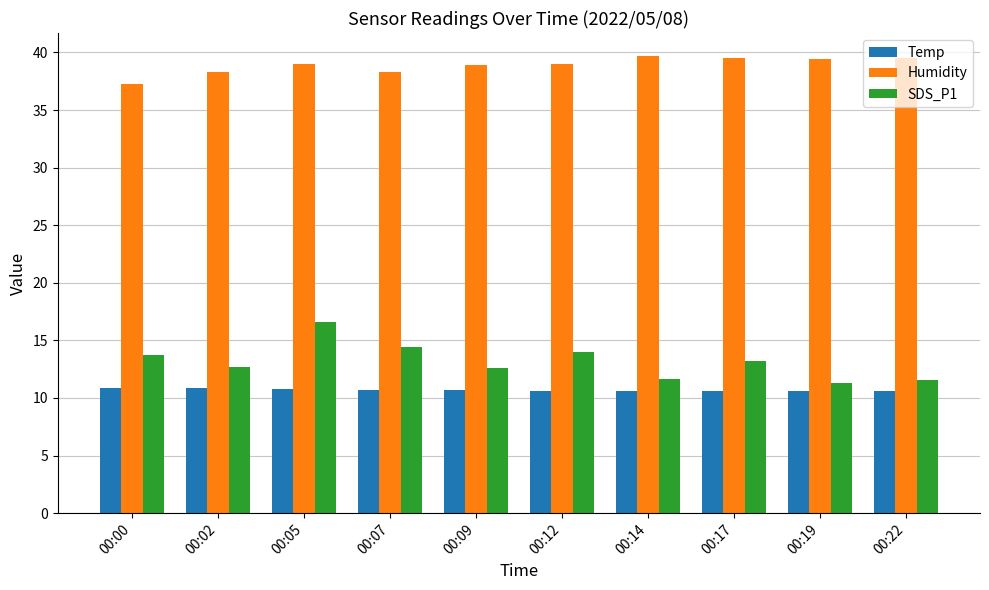

What is the highest value of the SDS_P1 series?

16.6